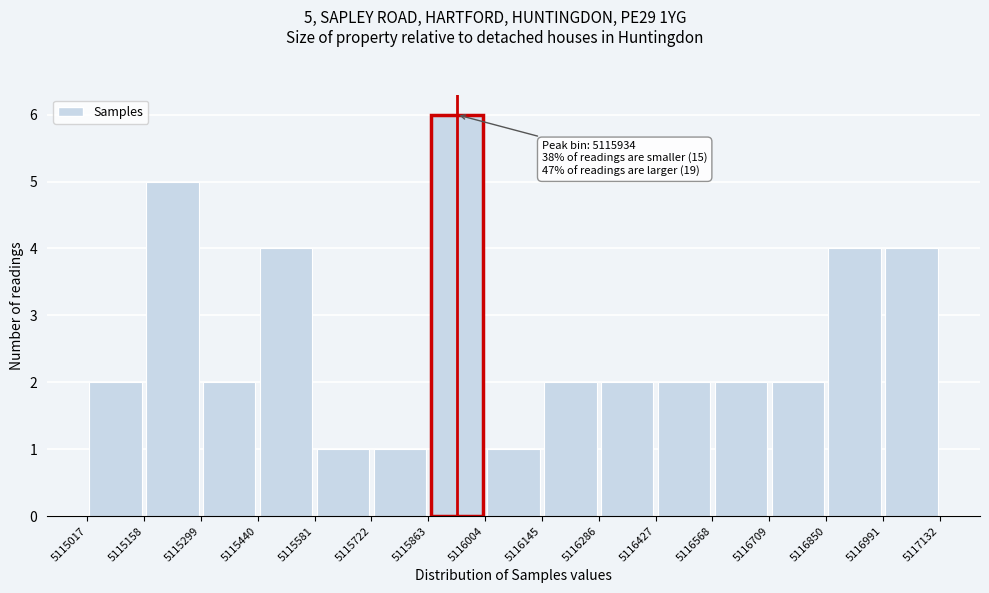

Over which range of the x-axis is the bar tallest?

5115863 to 5116004